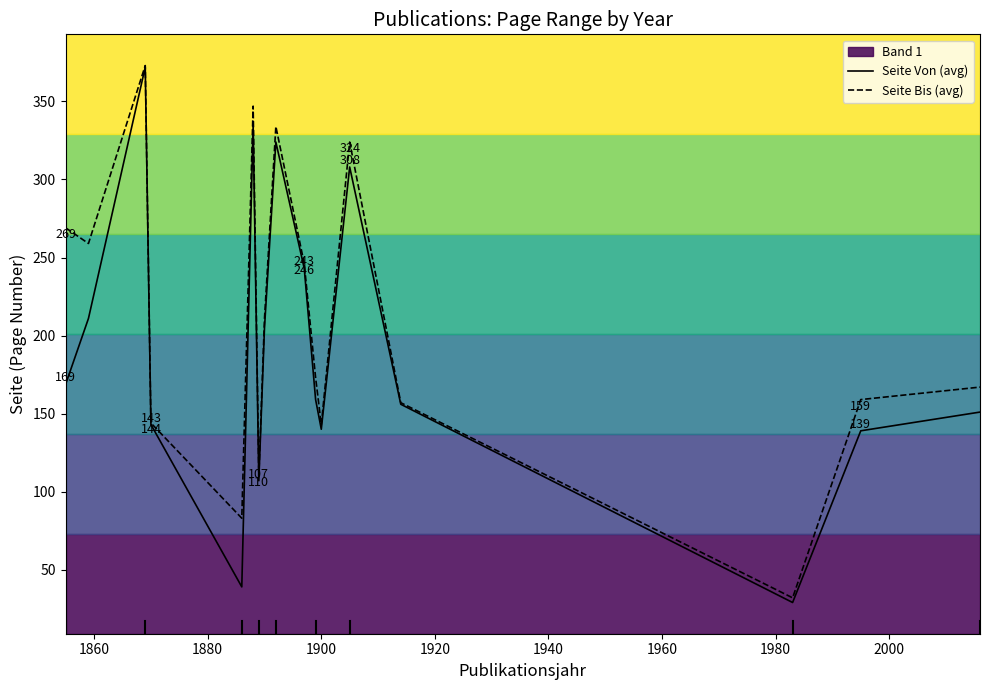

What is the sum of all Seite Bis (avg) values?

3531